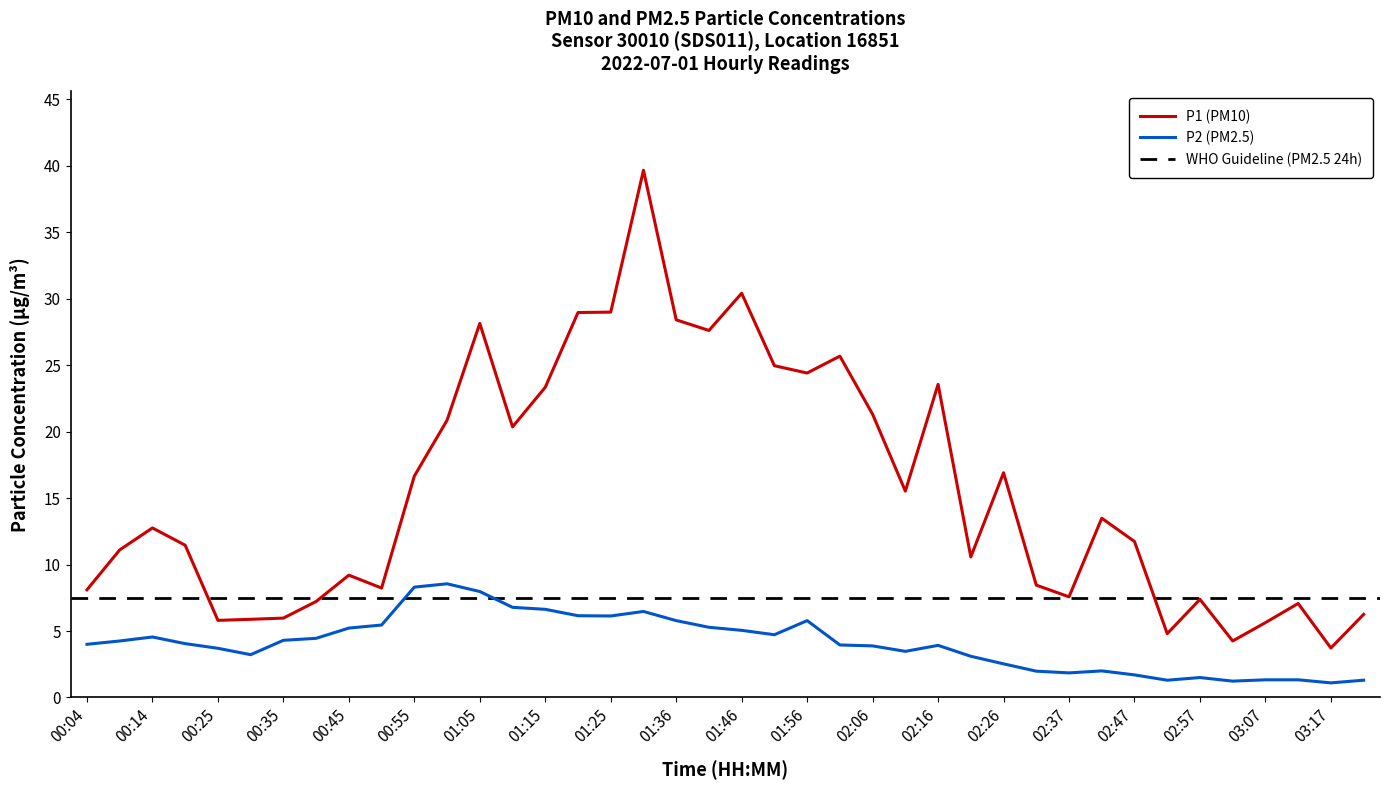

Count the number of categories in the chart.

40